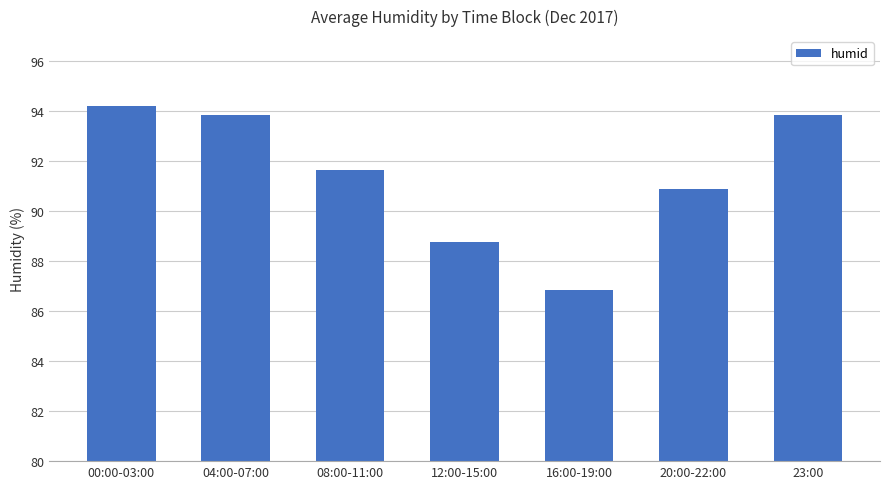

Does the chart contain stacked bars?

No